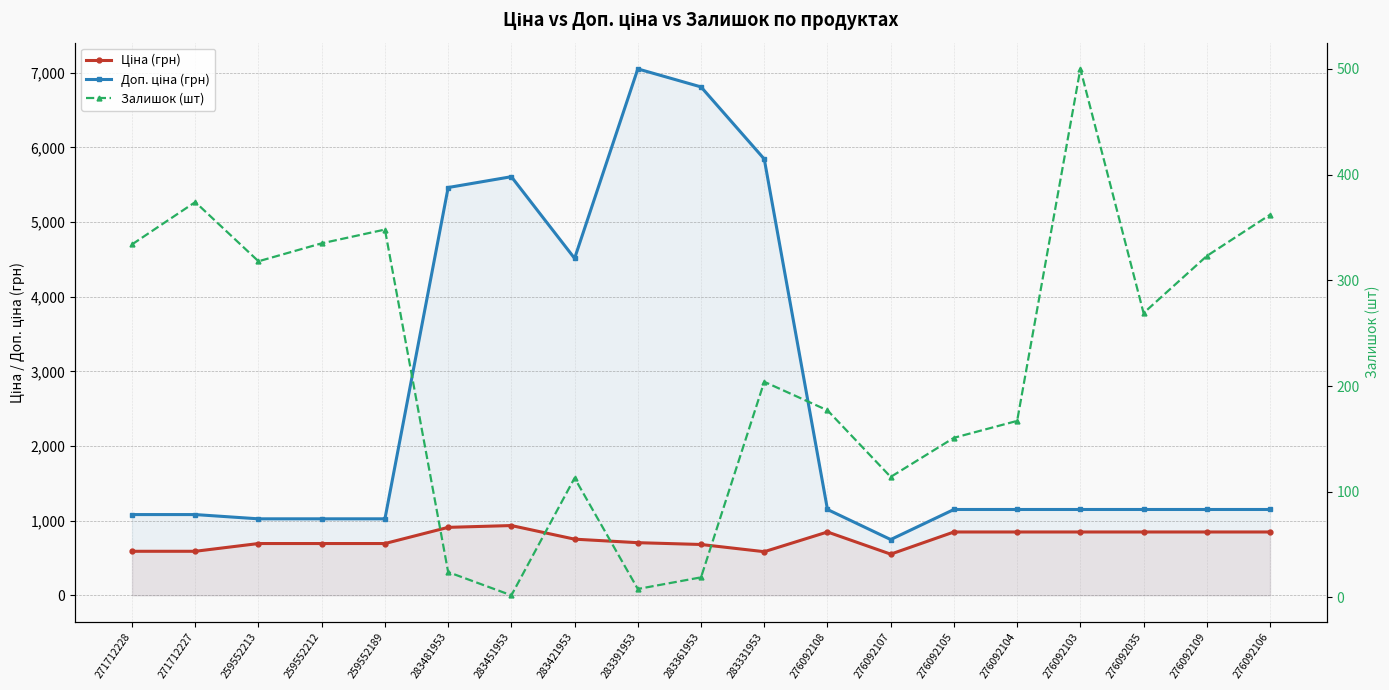

What is the total value across all series at 276092104?

2165.2